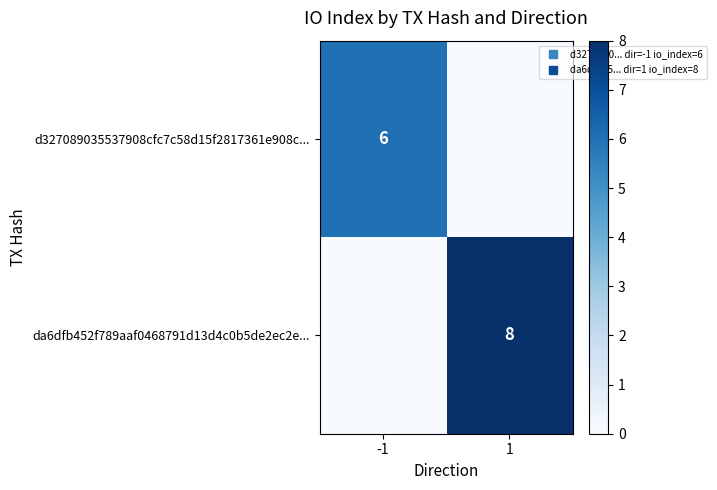

Rank the categories by d327089035537908cfc7c58d15f2817361e908c... value from highest to lowest.

-1, 1